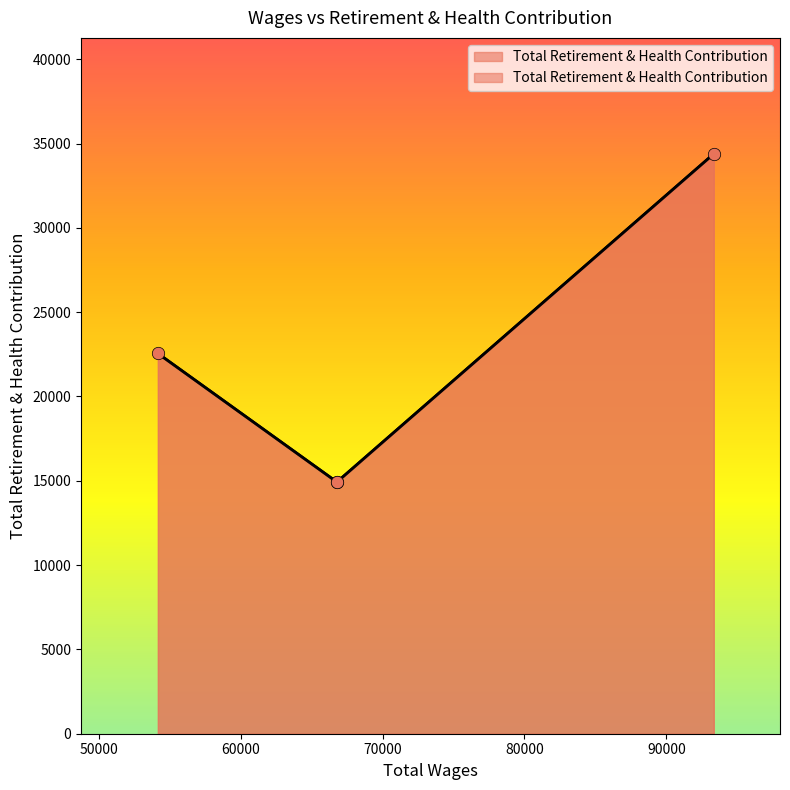

Which has a higher value, 66806.0 or 93343.0?

93343.0